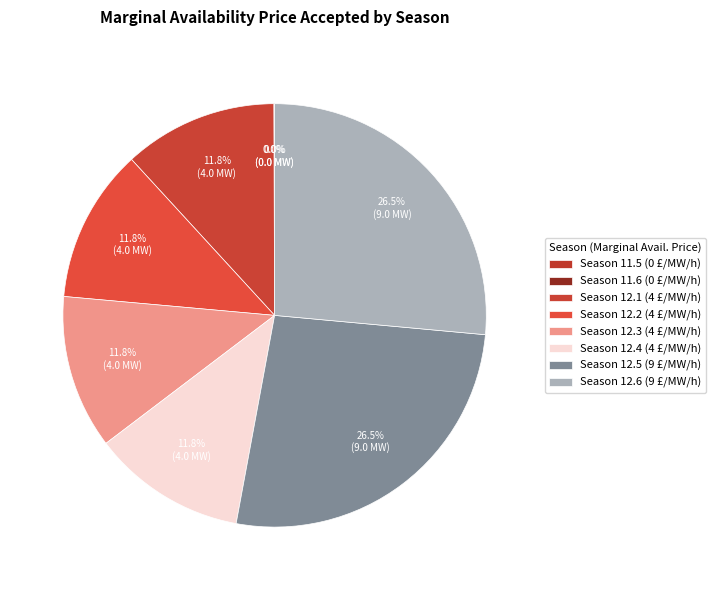

Count the number of slices in the pie.

8